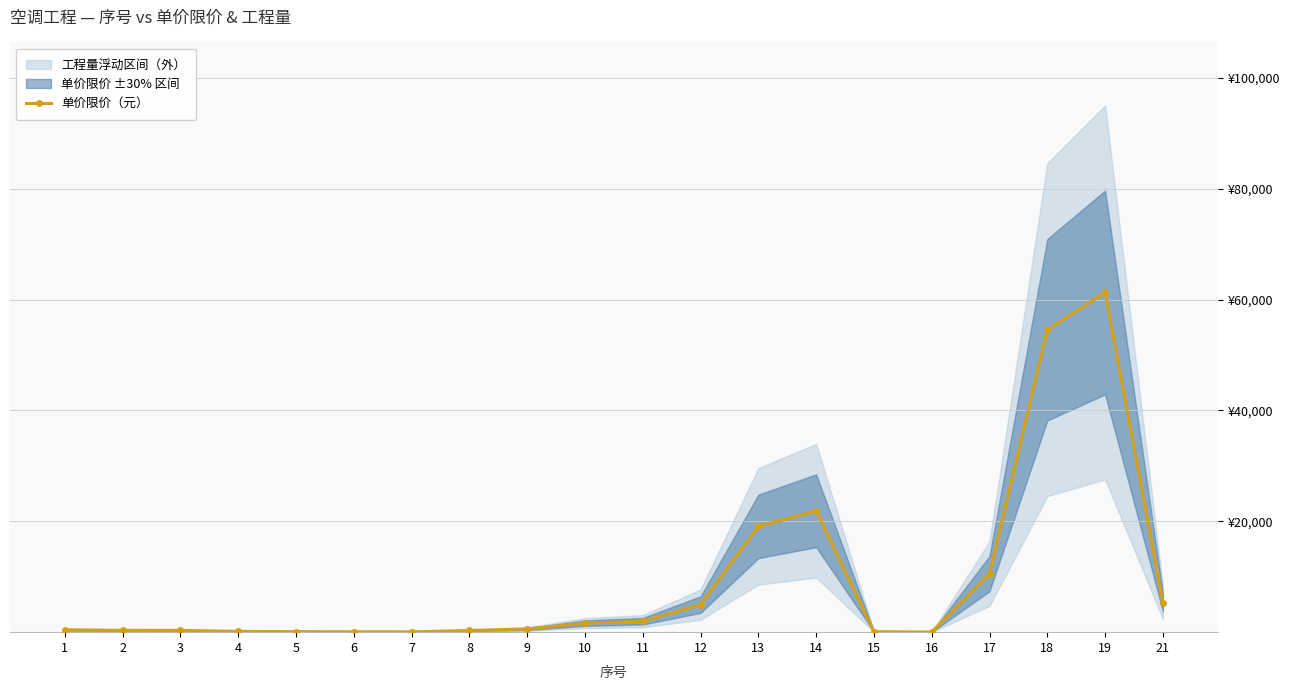

At which category does the data reach its first local peak?

14